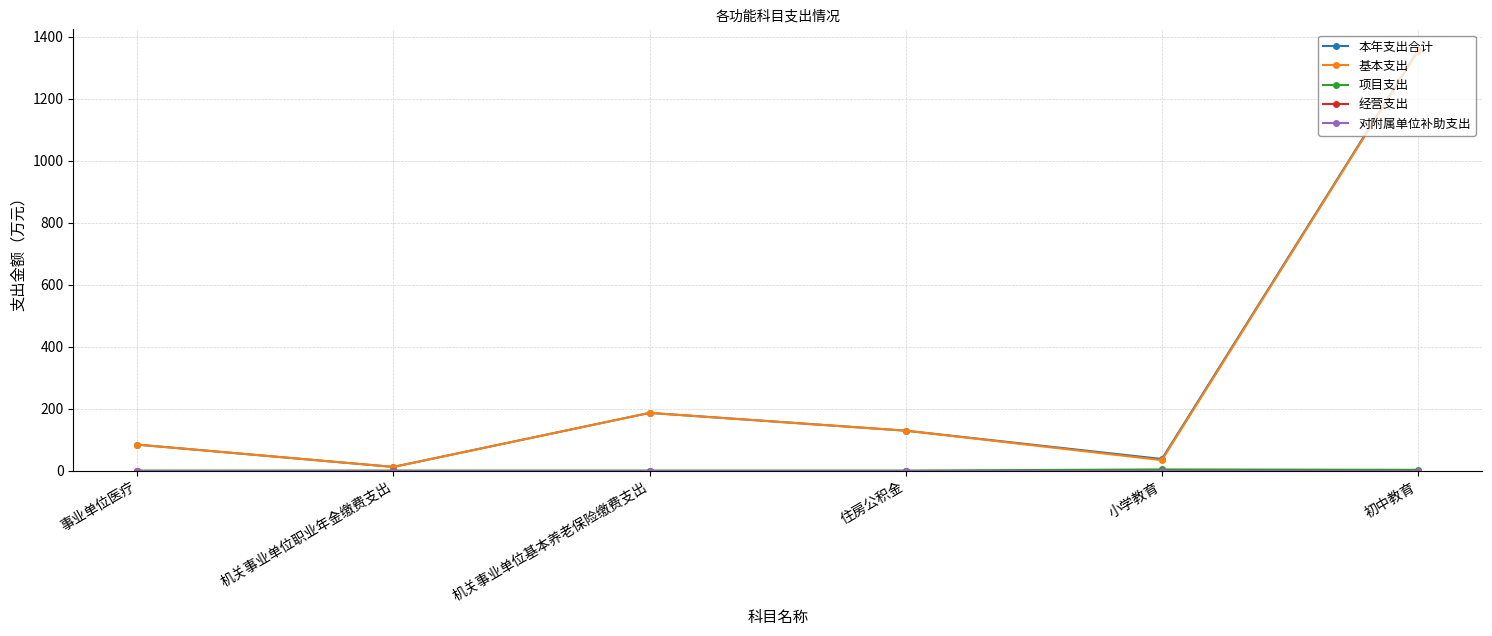

What is the difference between the second highest and minimum values in the 本年支出合计 series?

174.4